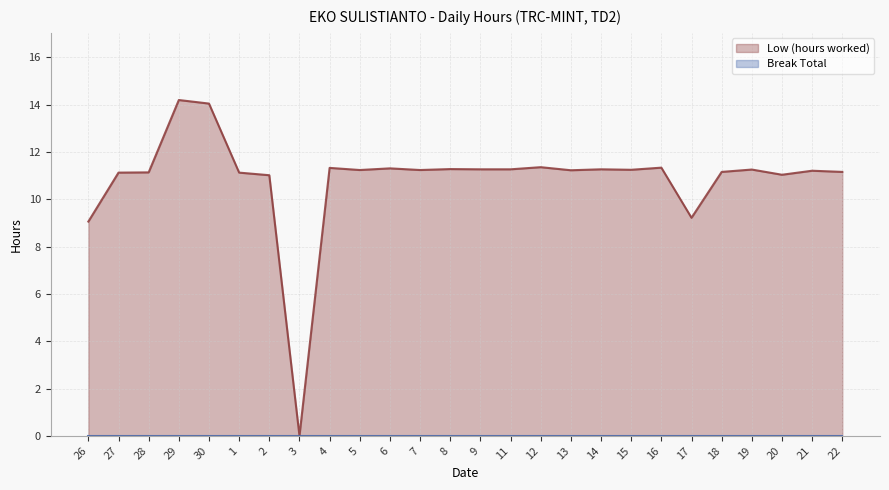

Which has a higher value, 2 or 30?

30